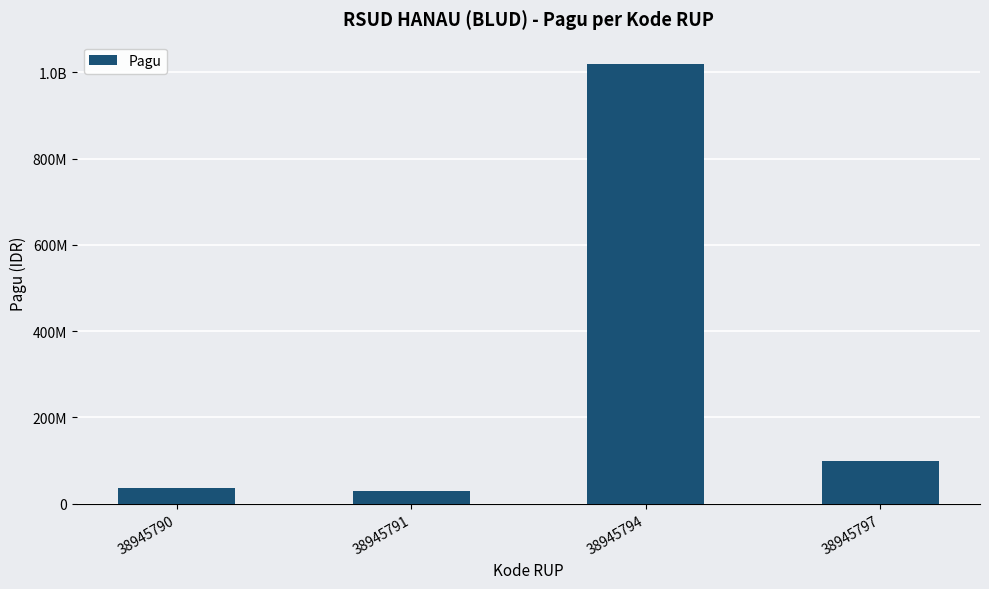

Are the bars horizontal?

No